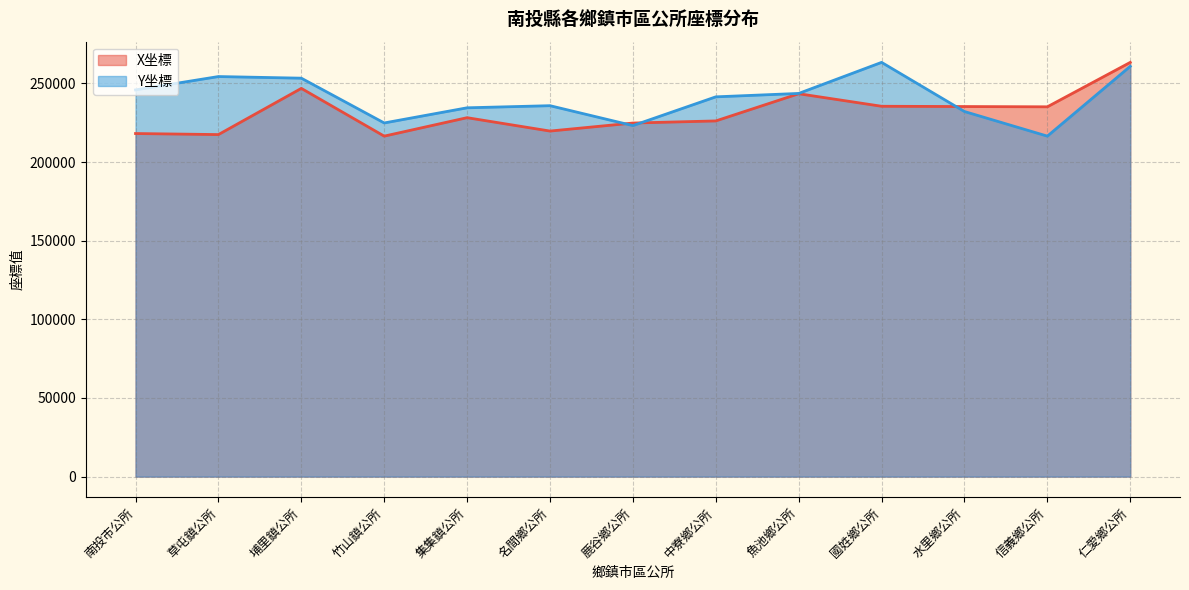

True or false: X坐標 and Y坐標 cross at least once.

True